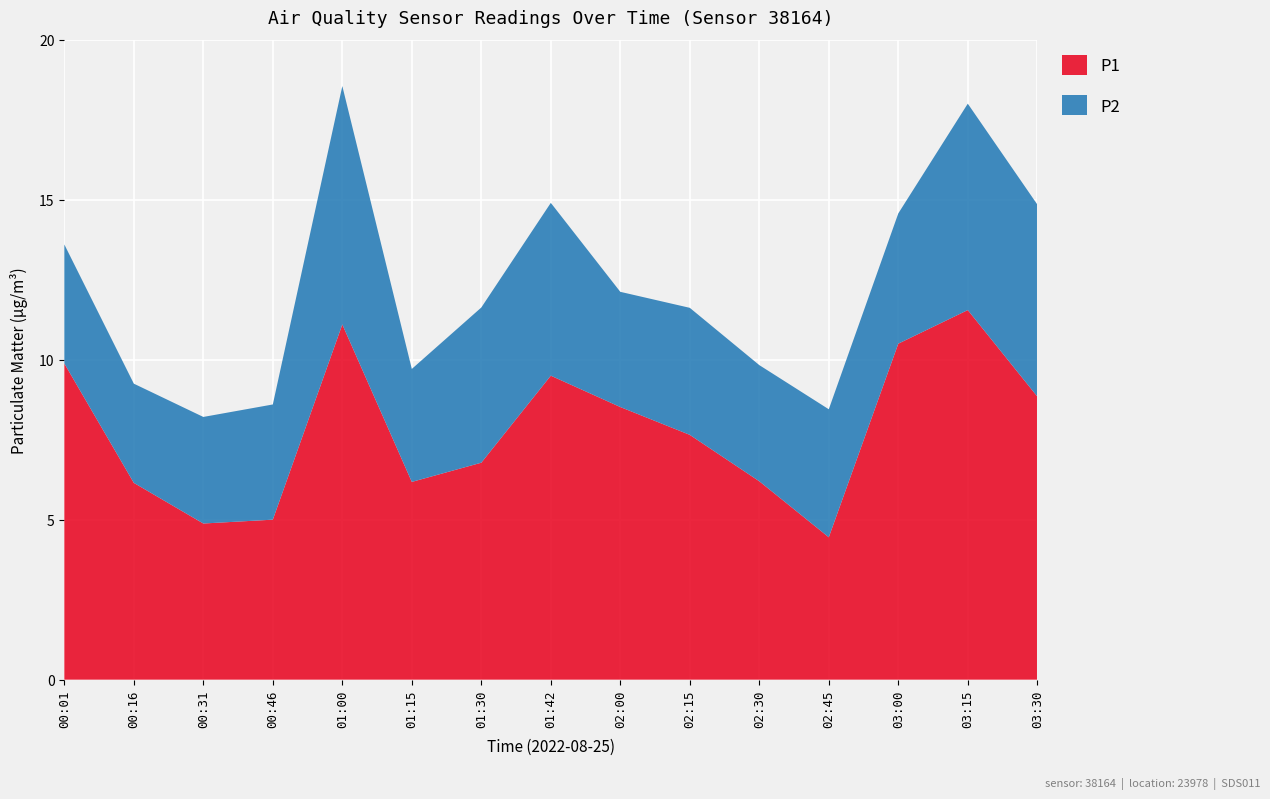

Reading left to right, extract all data points from this chart.

P1: 9.9	6.2	4.9	5.0	11.1	6.2	6.8	9.5	8.5	7.7	6.2	4.5	10.5	11.6	8.8
P2: 3.7	3.1	3.3	3.6	7.5	3.5	4.8	5.4	3.6	4.0	3.6	4.0	4.1	6.5	6.0